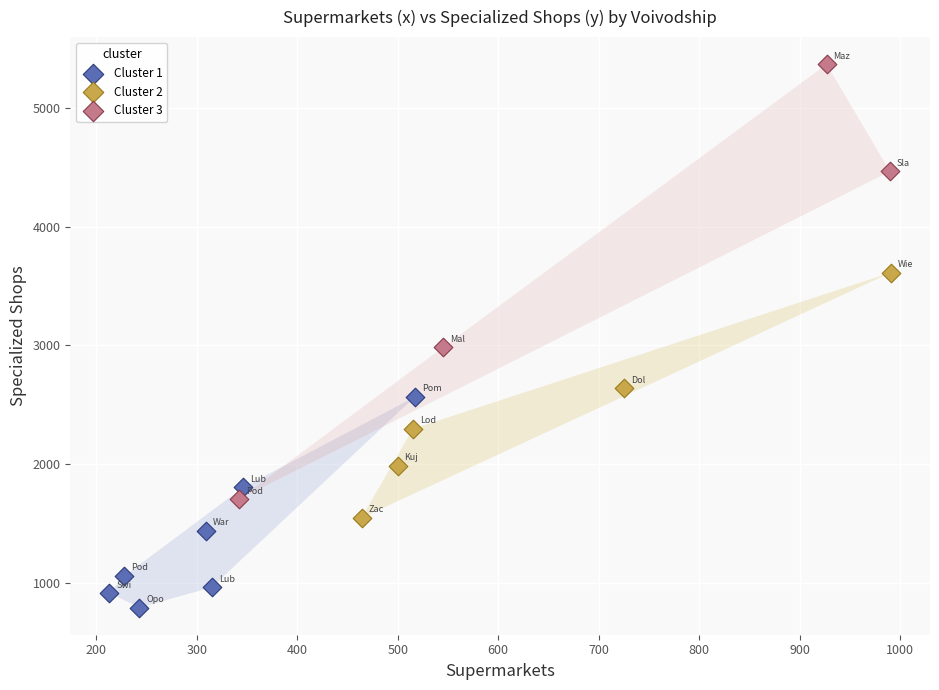

Which series reaches the minimum Y coordinate?

Cluster 1